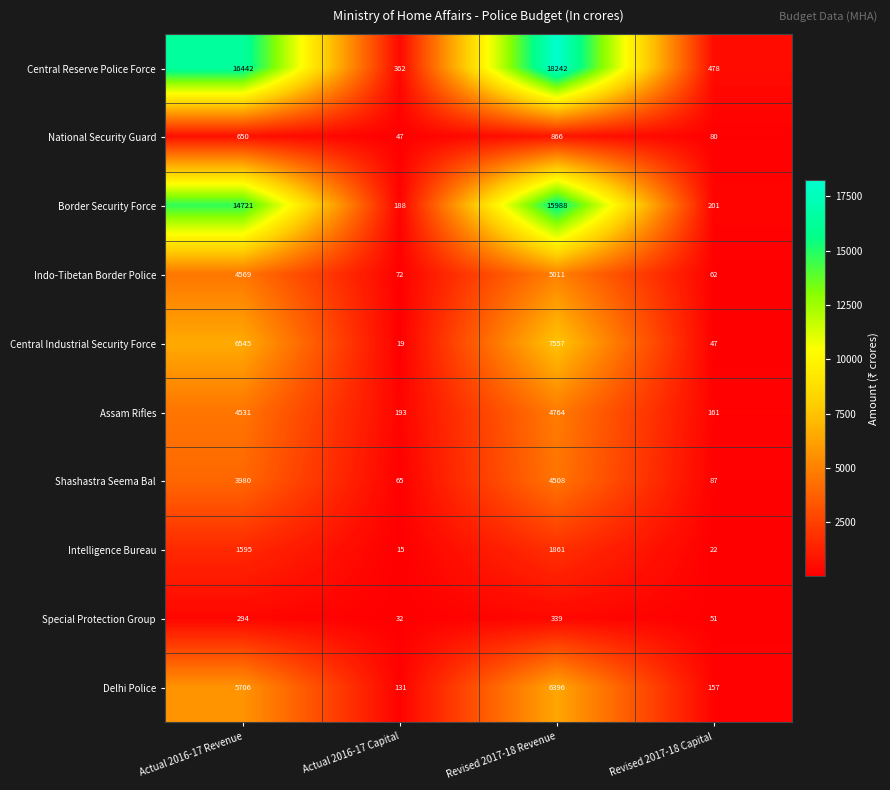

Rank the series at Actual 2016-17 Revenue from lowest to highest value.

Special Protection Group, National Security Guard, Intelligence Bureau, Shashastra Seema Bal, Assam Rifles, Indo-Tibetan Border Police, Delhi Police, Central Industrial Security Force, Border Security Force, Central Reserve Police Force